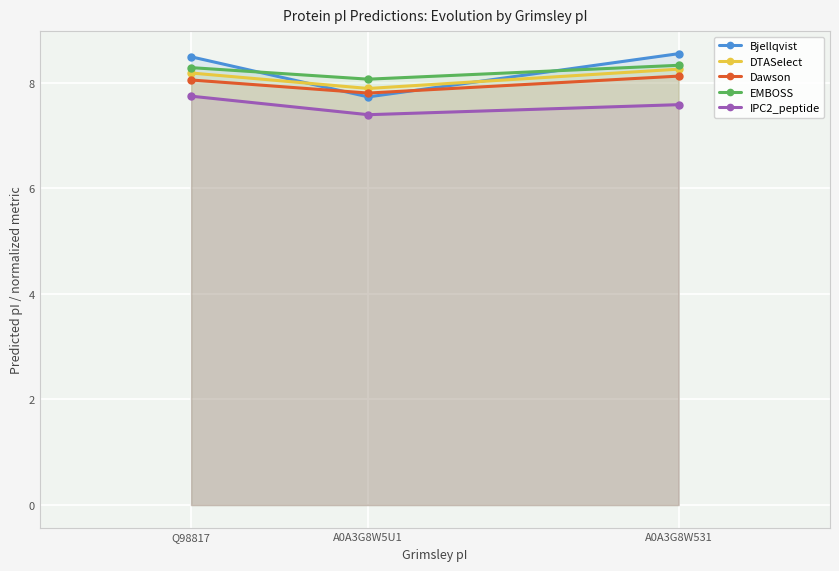

What is the value of the EMBOSS point at the 2nd from the left?

8.1